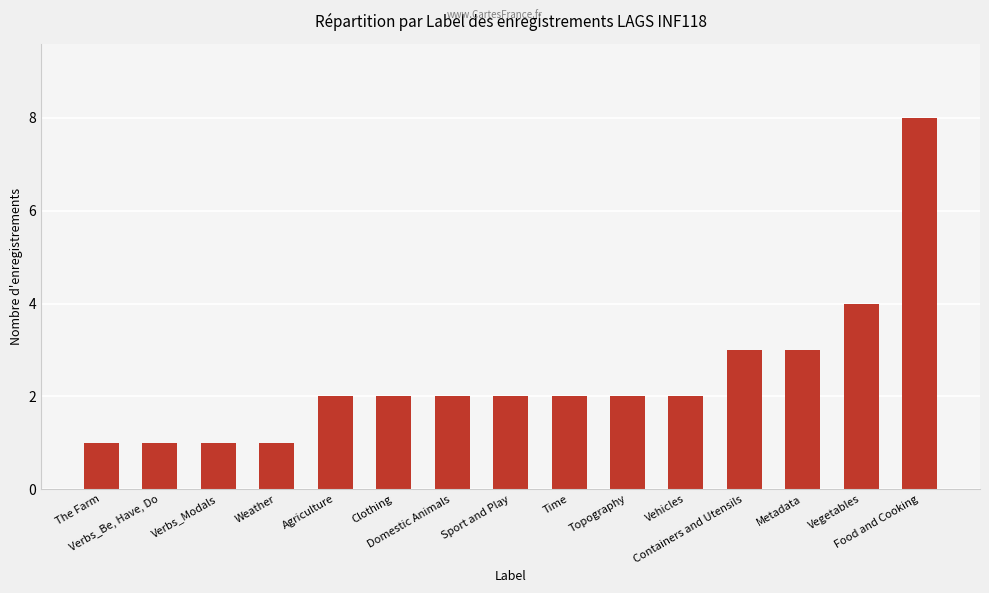

Does the chart contain stacked bars?

No